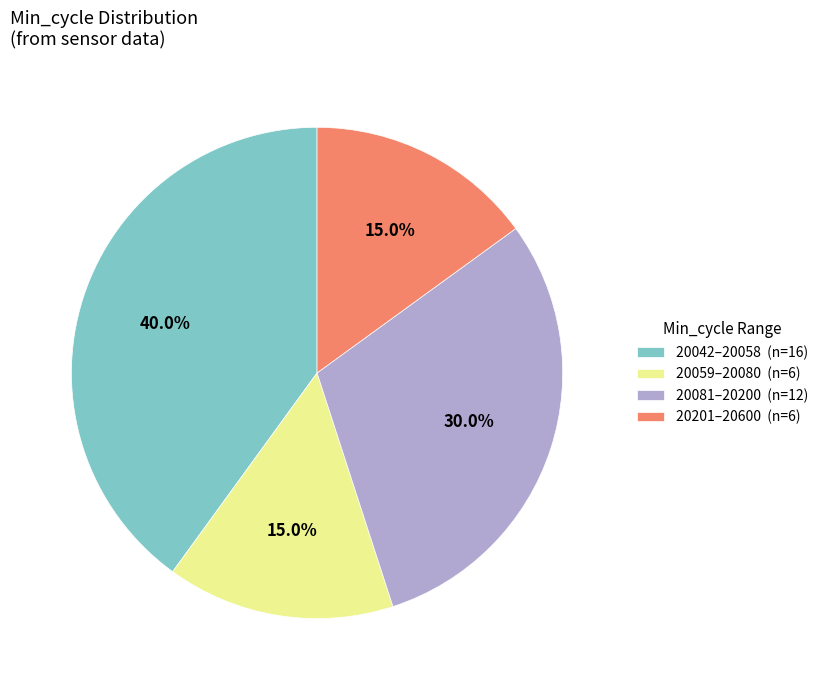

How many segments does this pie chart have?

4